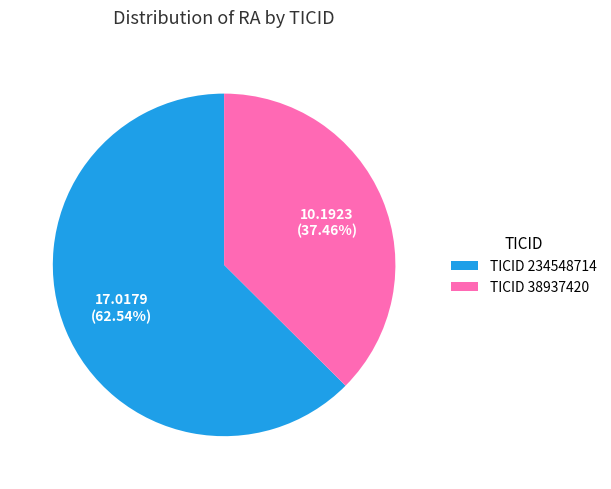

How many slices are in this pie chart?

2